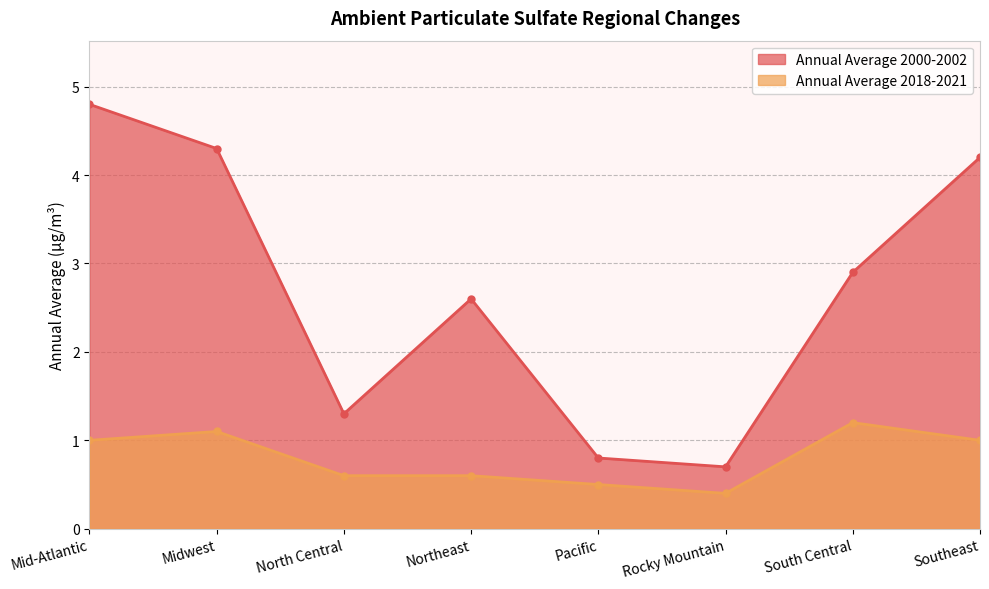

The value of Annual Average 2018-2021 at Midwest is 1.1. True or false?

True